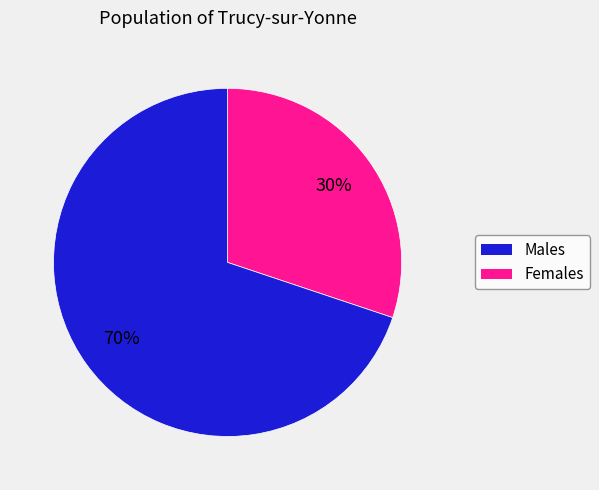

Is there a majority slice in this chart?

Yes